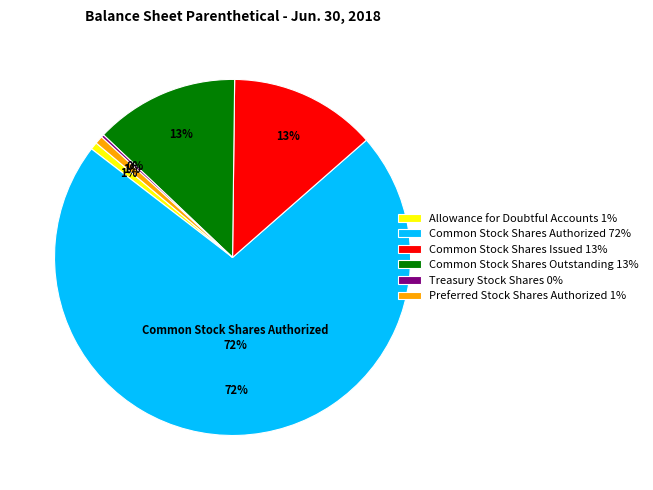

Which slice is the largest?

Common Stock Shares Authorized